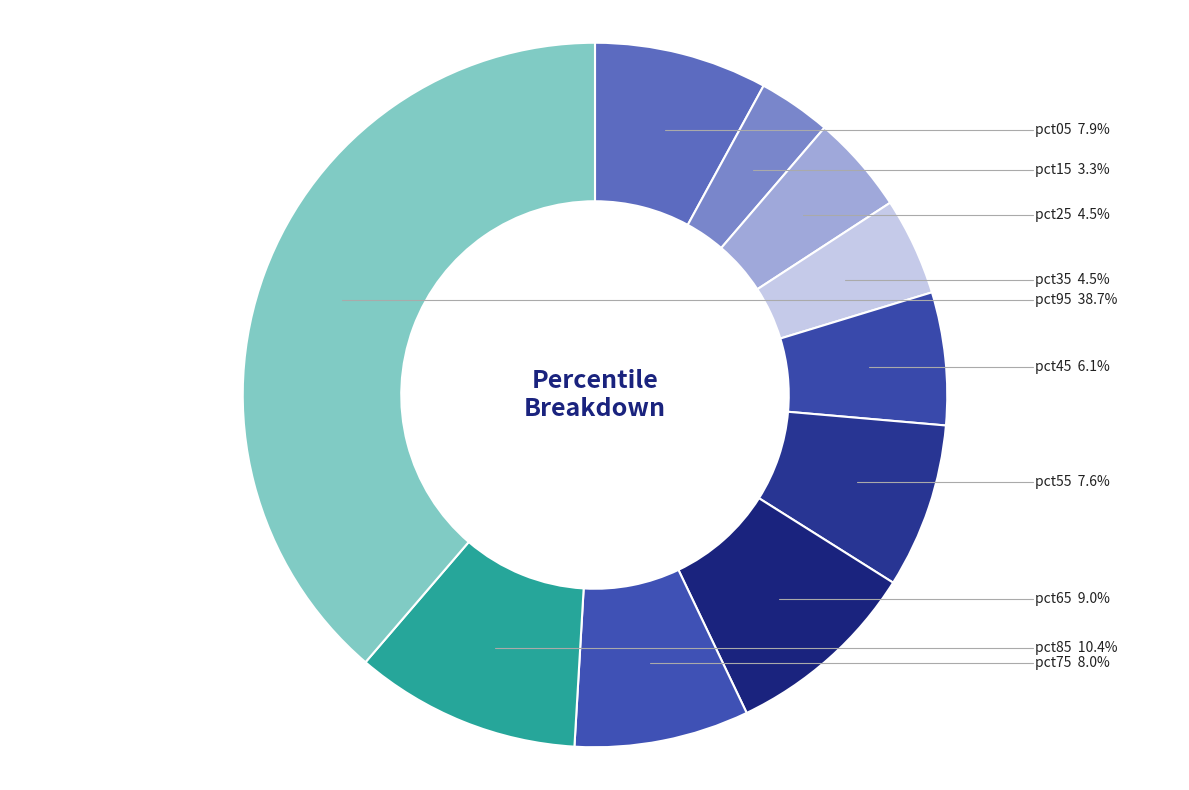

Count the number of slices in the pie.

10